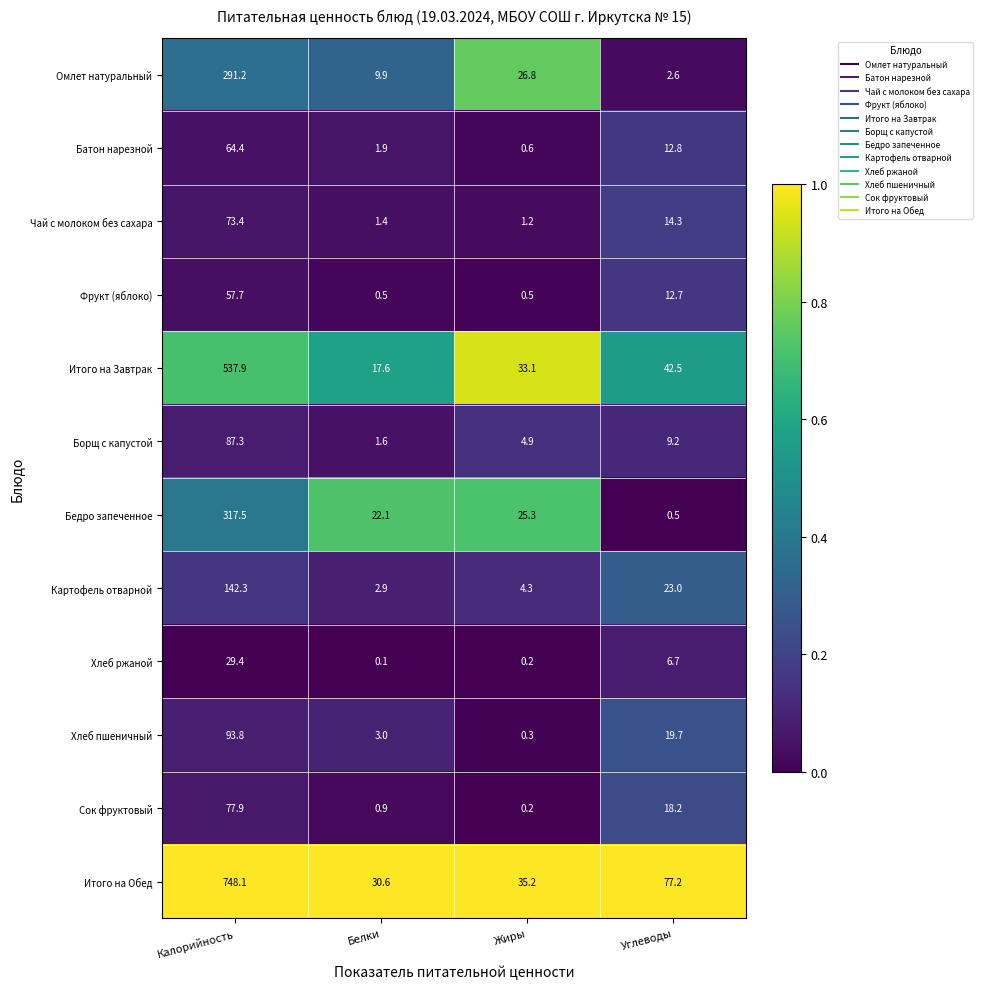

Is the value of Сок фруктовый at Углеводы greater than the value of Хлеб ржаной at Жиры?

Yes